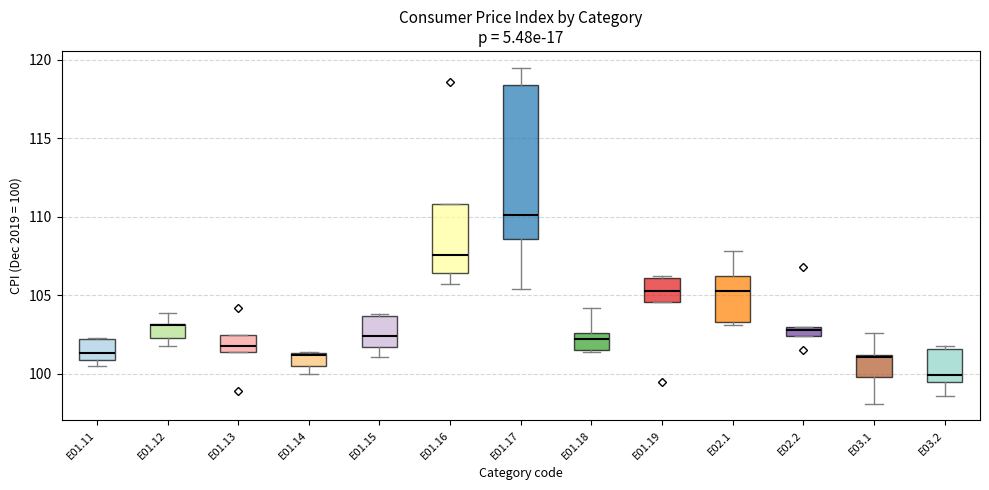

Where does the median line of the box for E01.19 sit on the y-axis? The values are not printed on the chart, so give them approximately, as read against the axis.

105.5